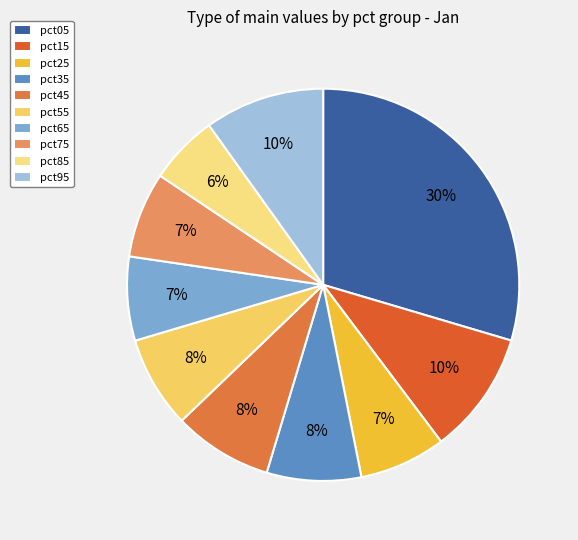

Does any single category account for the majority?

No